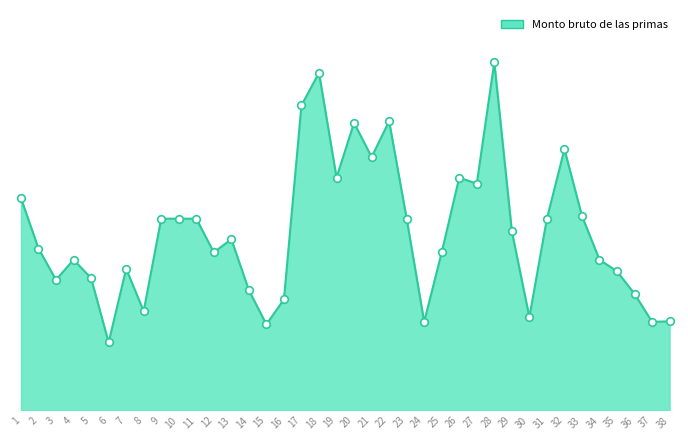

Is this an area chart (filled region under the line)?

Yes